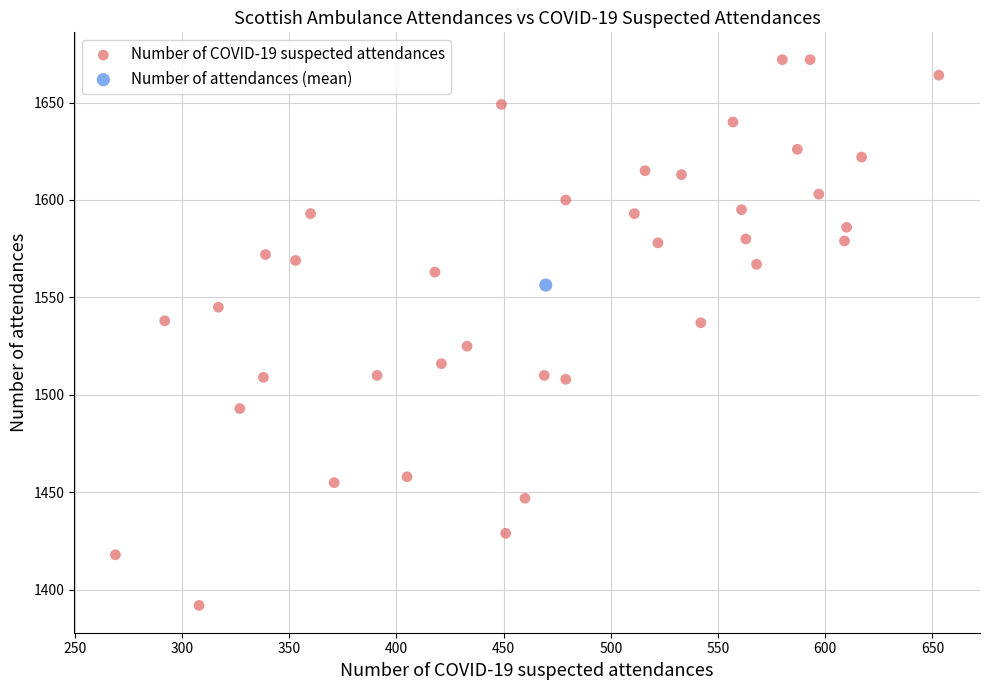

What are all the series names shown in the legend?

Number of COVID-19 suspected attendances, Number of attendances (mean)